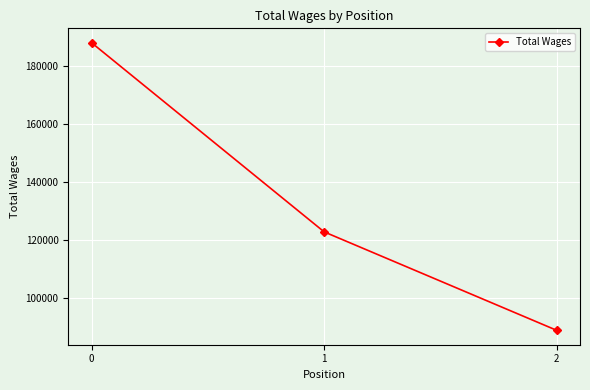

What is the value of the 3rd point from the left?

88701